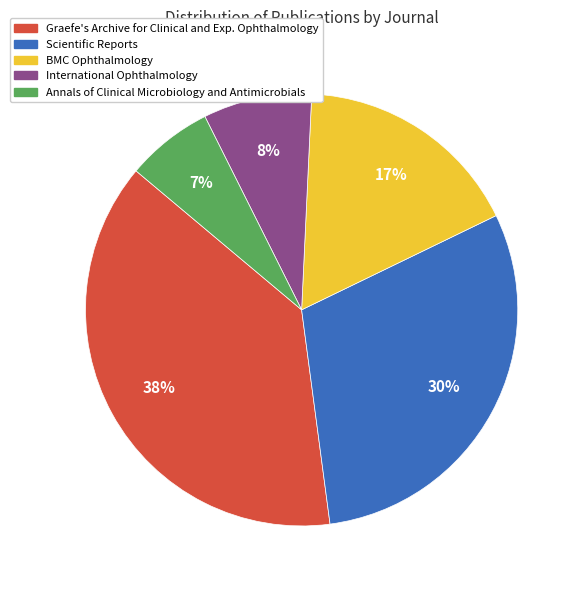

Does any single category account for the majority?

No